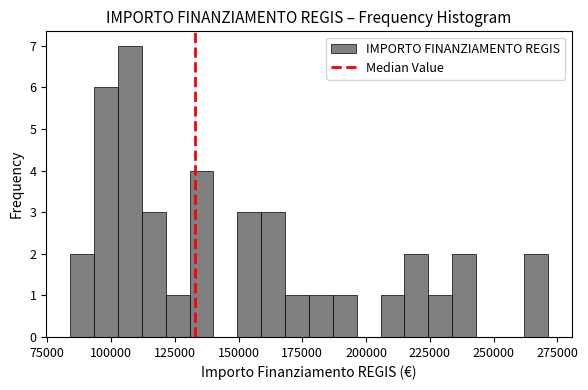

Around what value on the x-axis is the tallest bar? Give the approximate position of its centre, as read against the axis.

105000